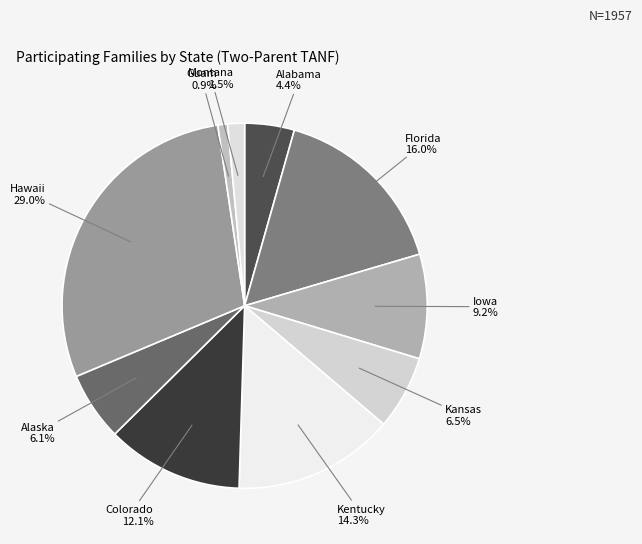

What is the ratio of the value at Kentucky to the value at Hawaii?

0.5